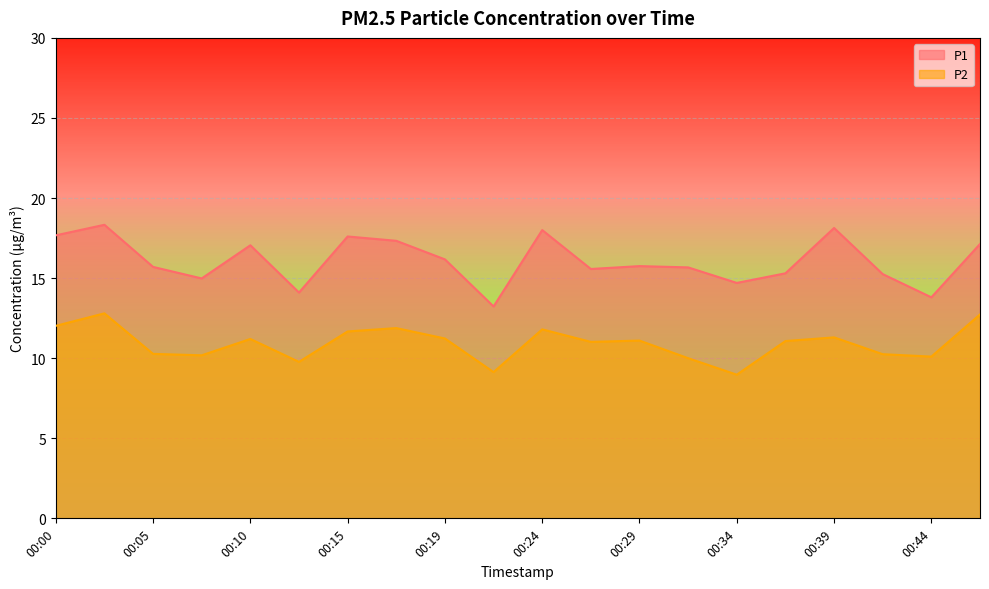

At which category does the chart reach its minimum across all series?

00:34